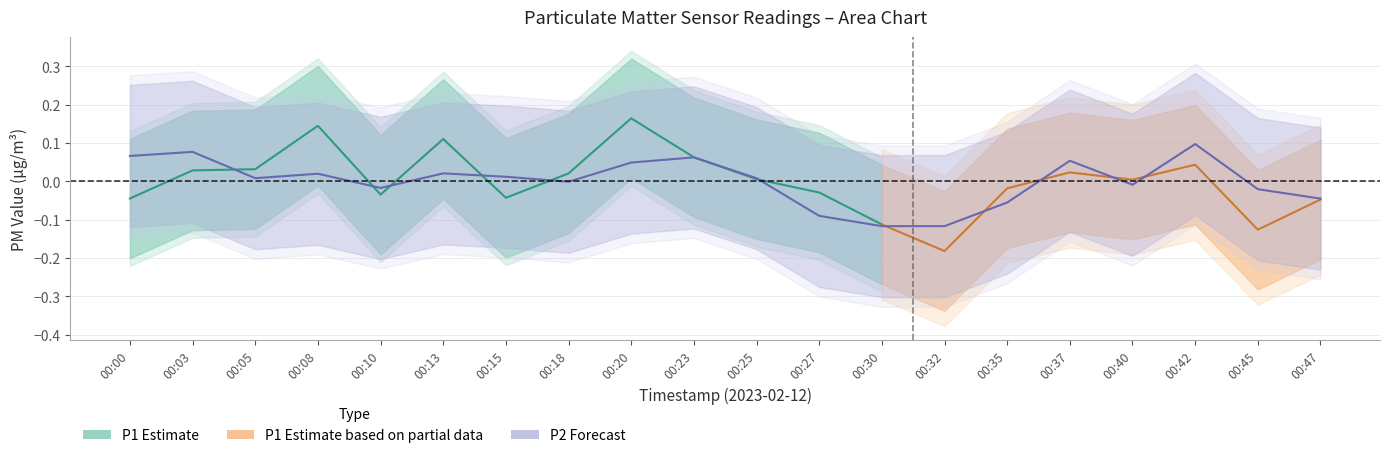

How many points are lower than both their immediate neighbors (excluding endpoints)?

4